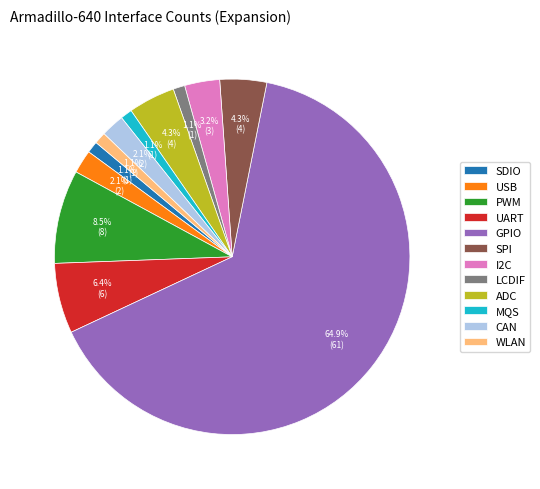

What is the largest slice in the pie chart?

GPIO